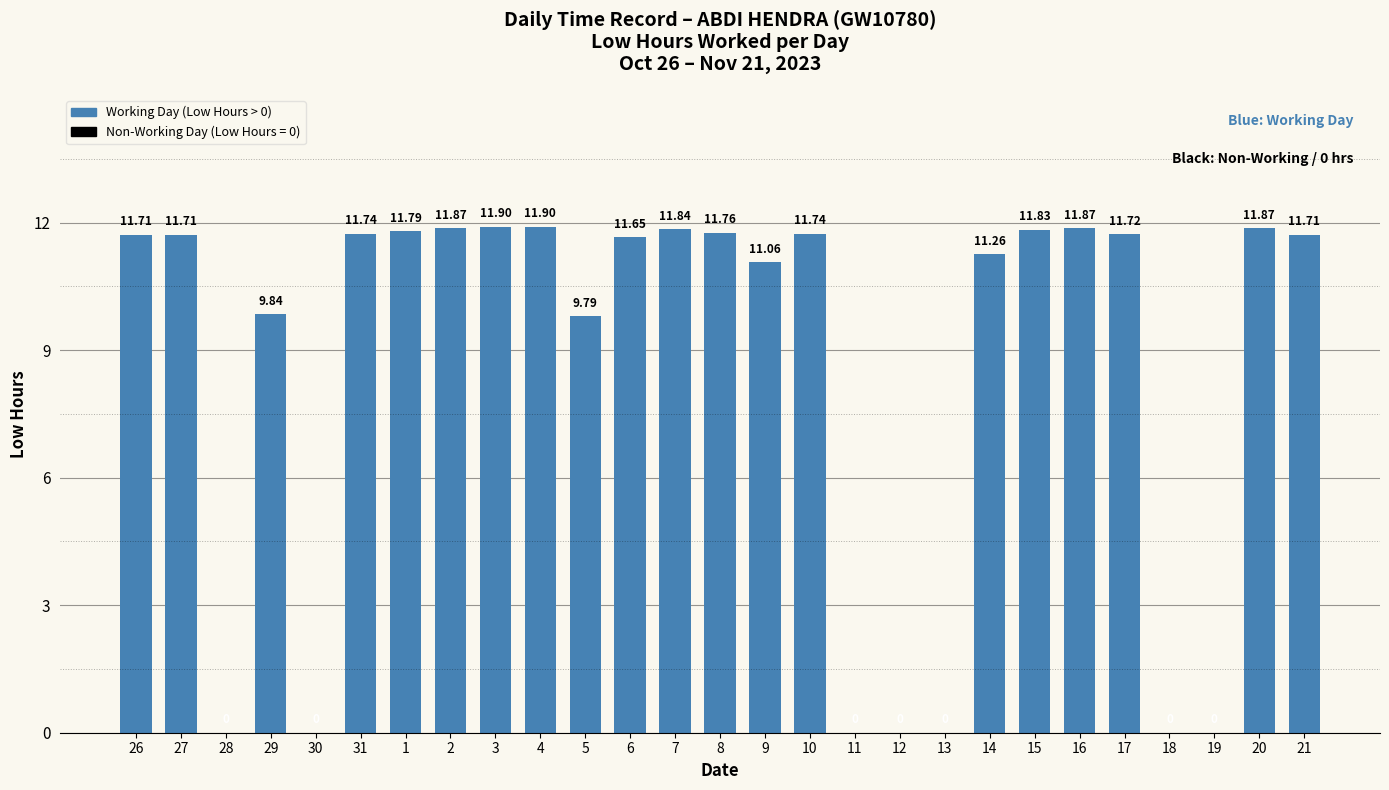

What is the sum of all values?

230.6